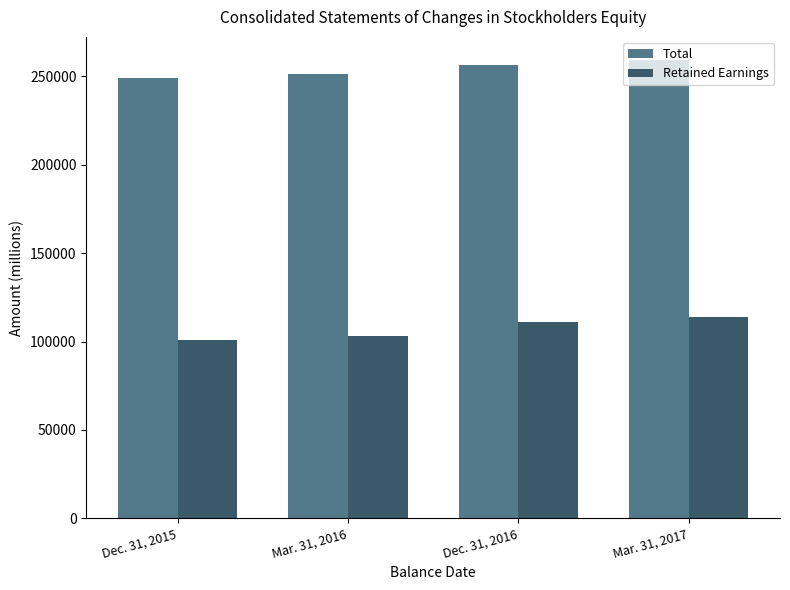

How many series are shown in this chart?

2